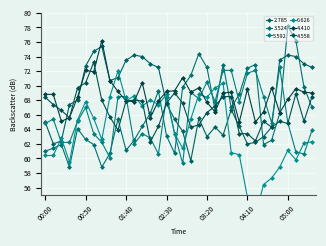

At 02:40, list the series in order from largest to smallest.

4.410, 4.558, 2.785, 5.592, 6.626, 3.524